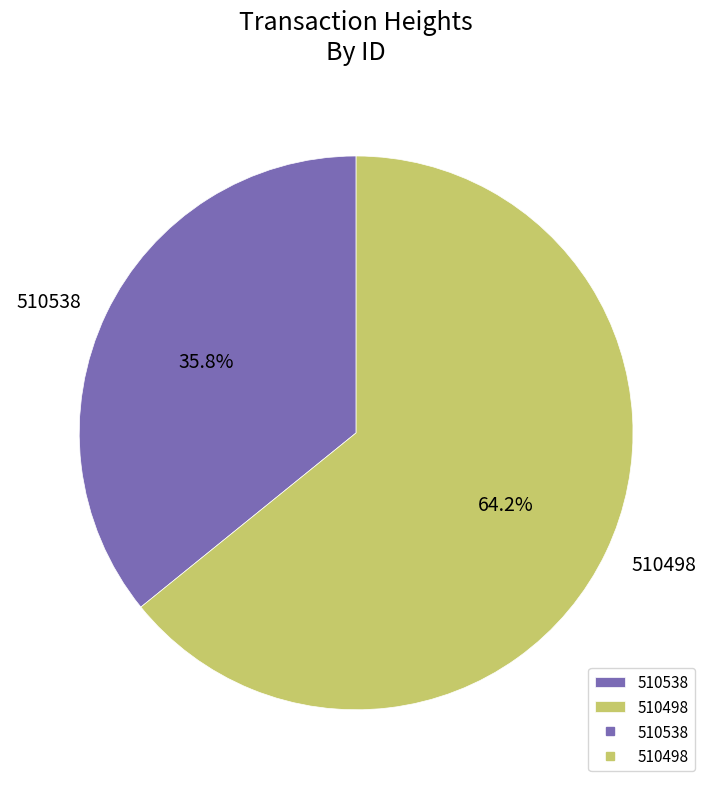

What is the smallest slice in the pie chart?

510538